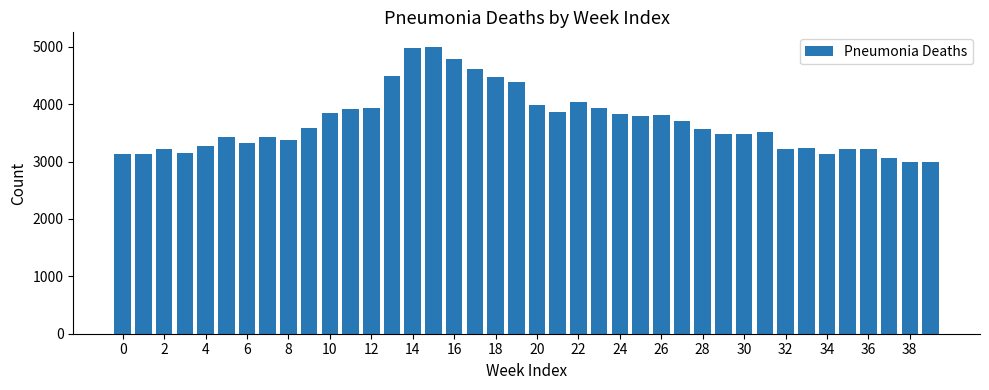

What is the sum of all values?

147664